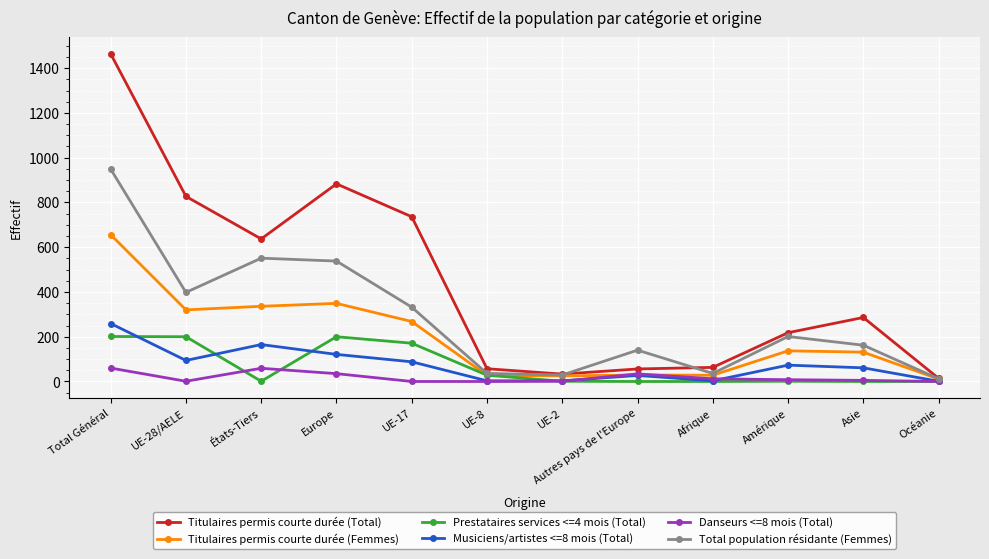

At which category is the sum across all series the highest?

Total Général